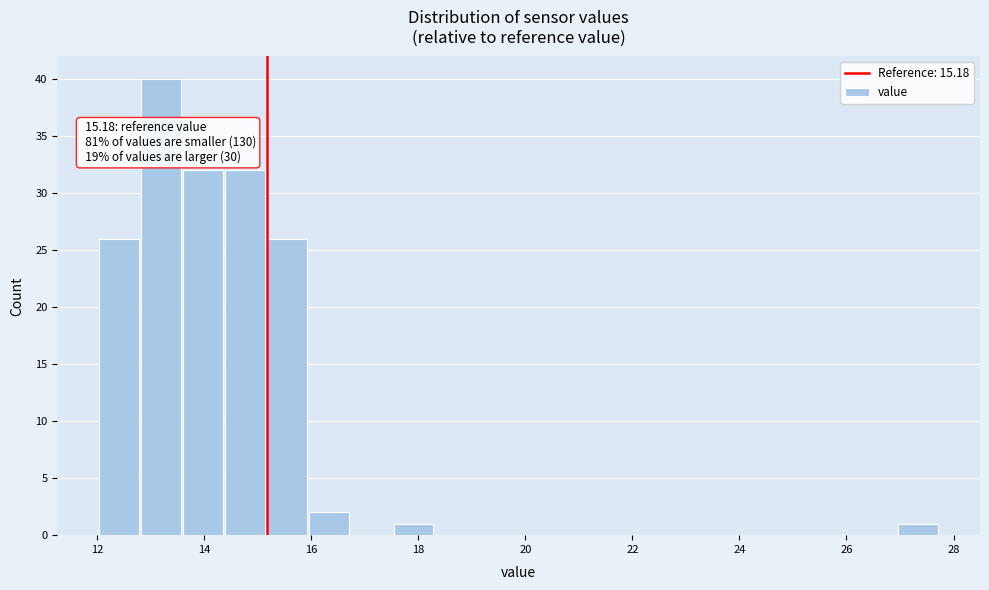

Read against the x-axis, roughly where is the centre of the tallest bar?

13.2